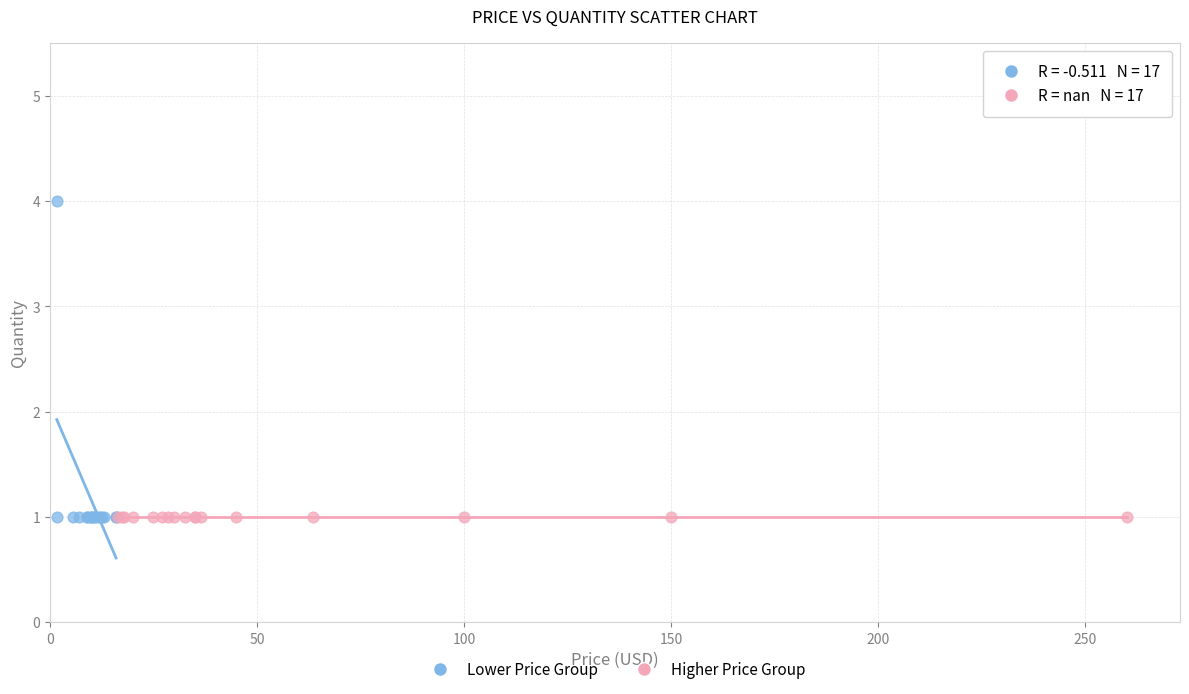

Which series contains the highest Y value?

Lower Price Group